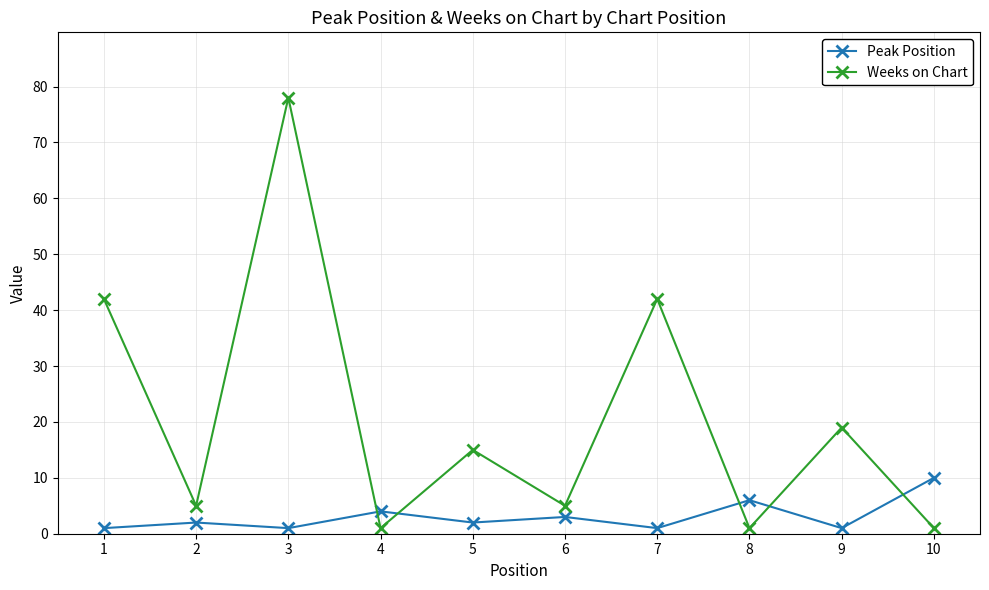

What value does the Weeks on Chart series have at 1, to the nearest 10?

40